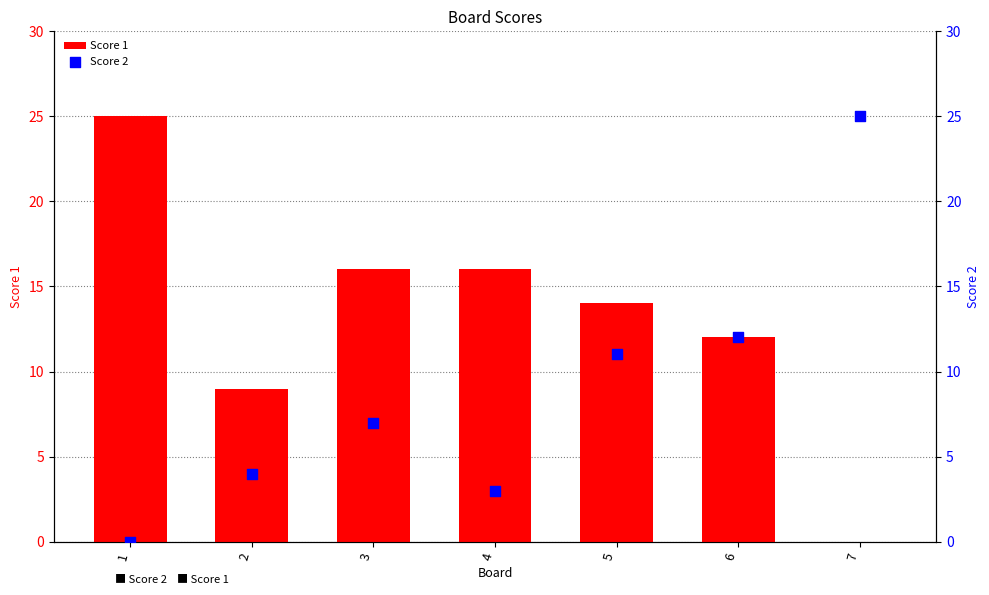

What are all the series names shown in the legend?

Score 1, Score 2